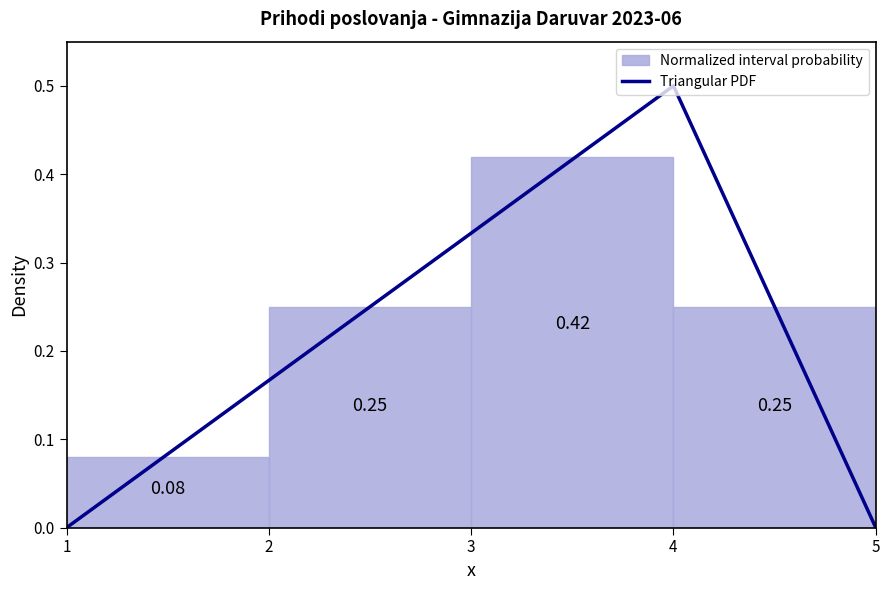

What is the sum of the values at 5 and 4?

0.5